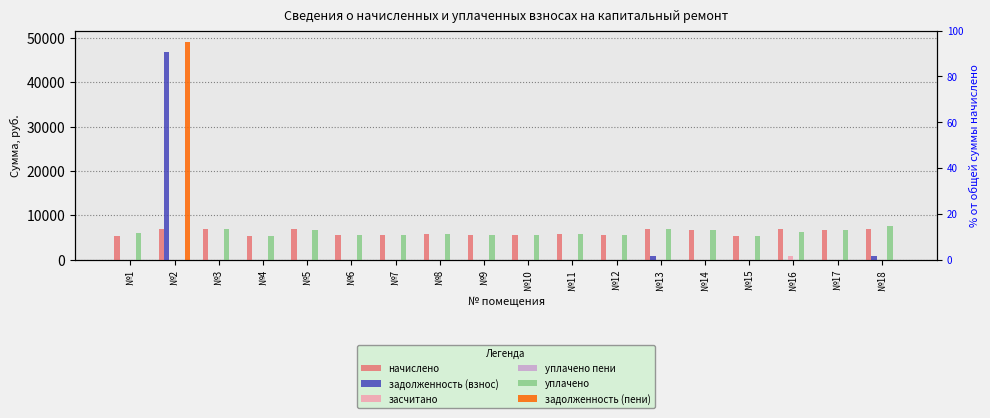

True or false: задолженность (пени) has a value of 0.0 at №10.

True